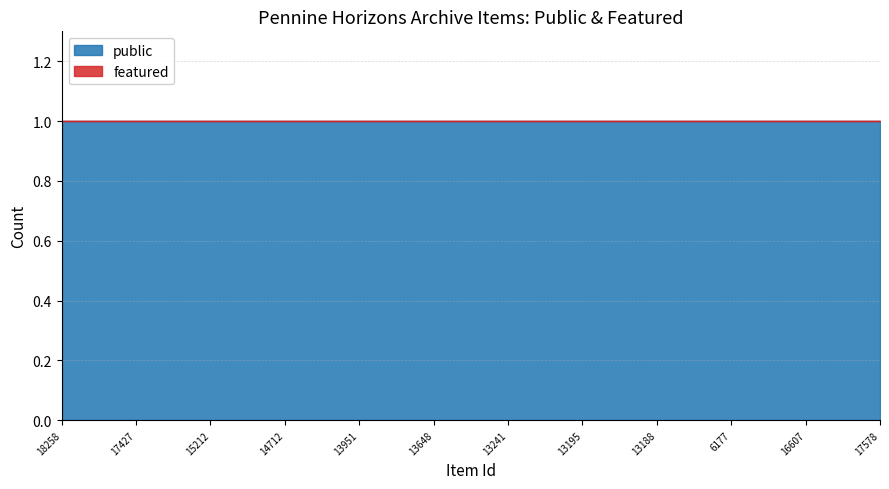

Which category has the highest value in the public series?

18258